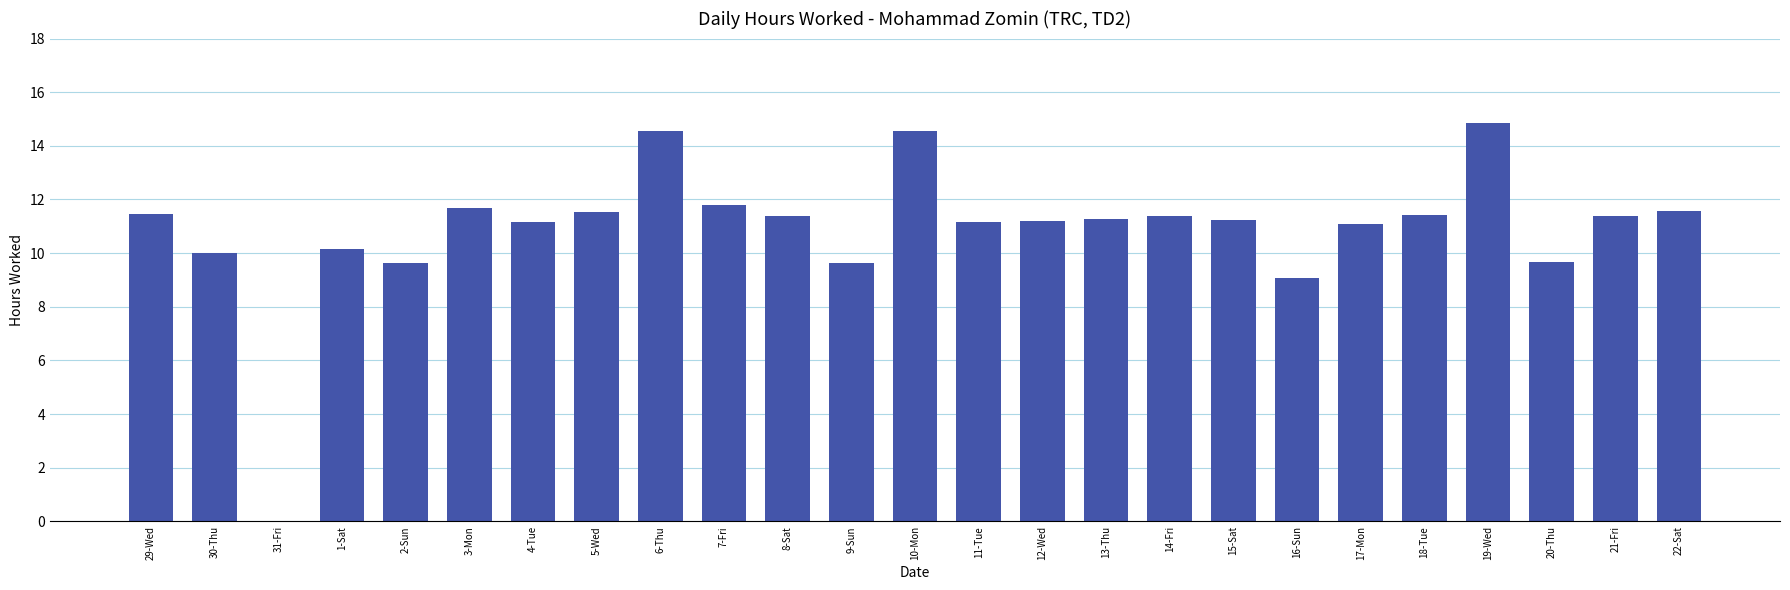

What is the ratio of the value at 3-Mon to the value at 4-Tue?

1.0